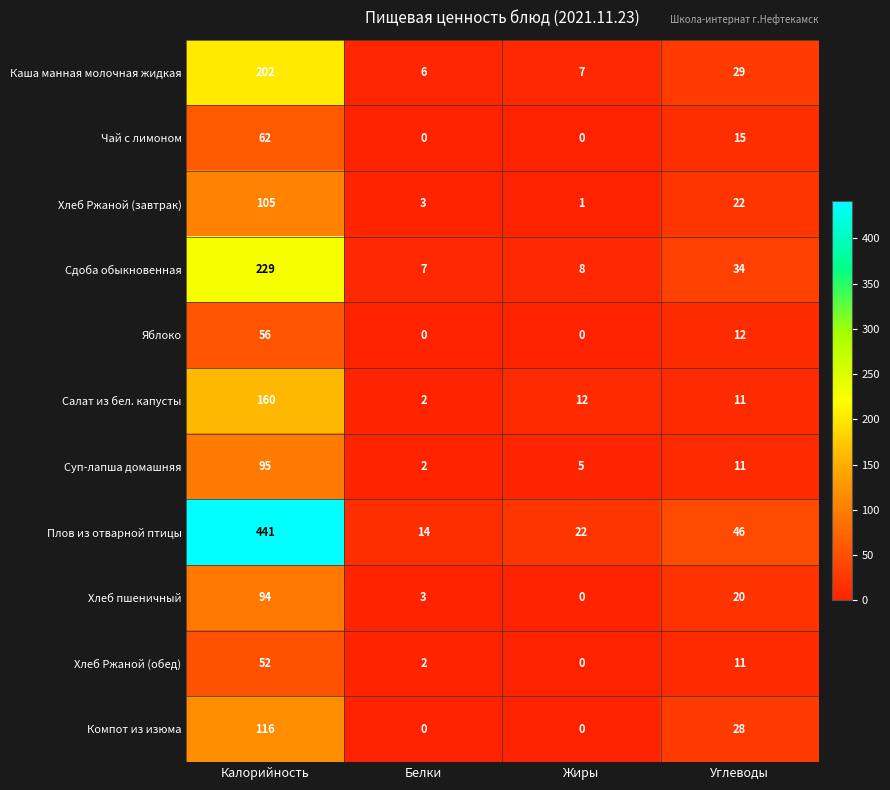

What is the difference between the maximum and minimum values in the Сдоба обыкновенная series?

222